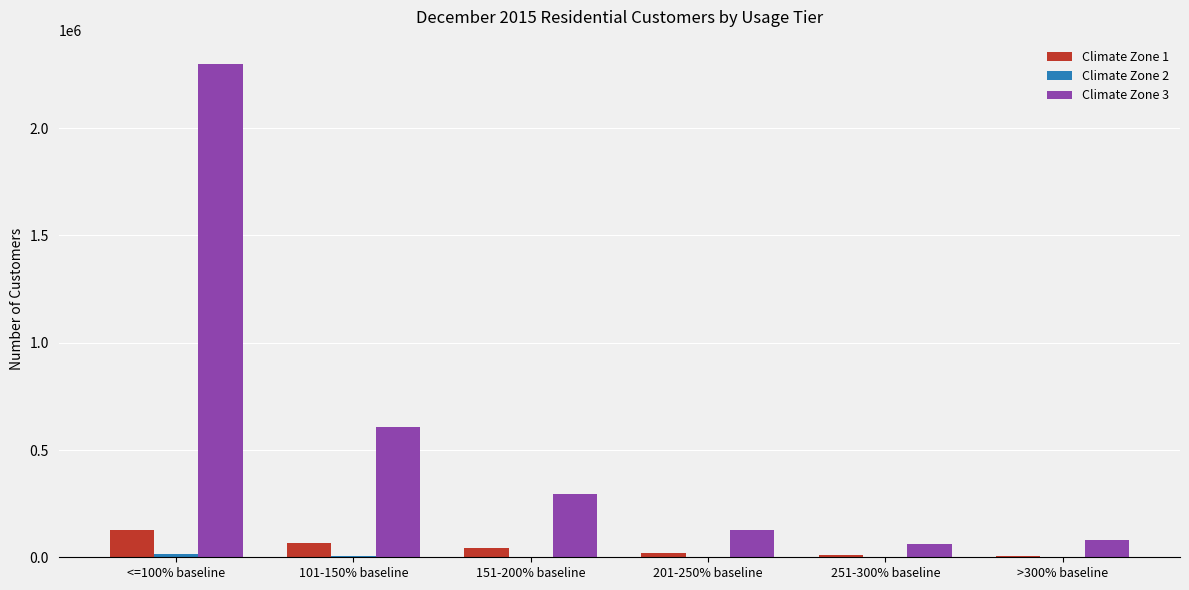

What is the maximum value shown in the chart?

2297720